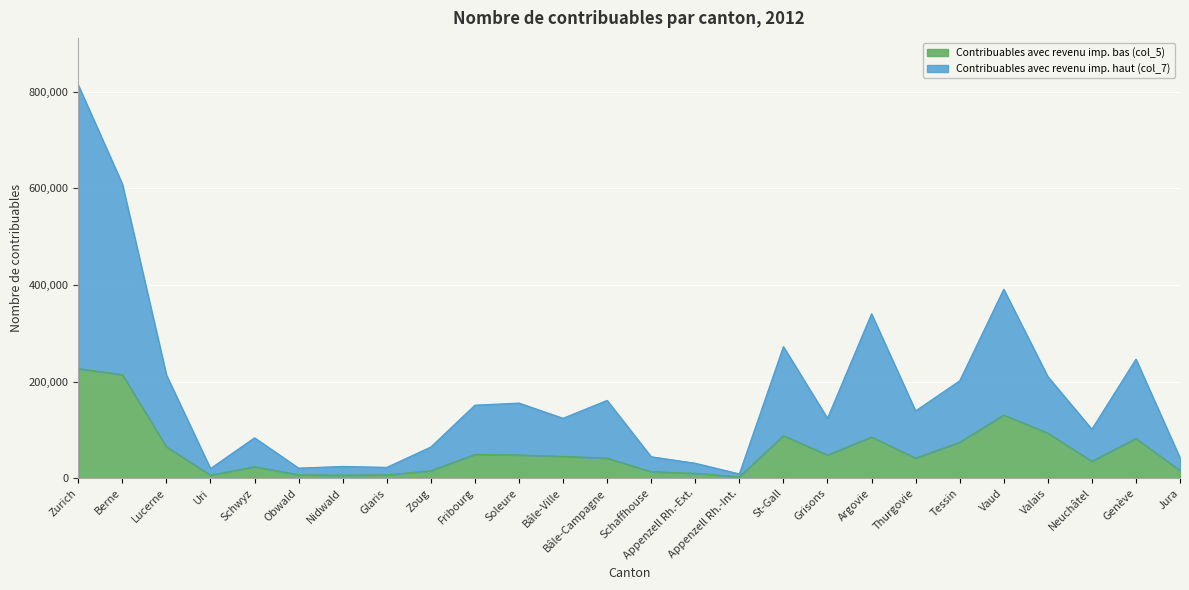

Rank the series at Soleure from highest to lowest value.

Contribuables avec revenu imp. haut (col_7), Contribuables avec revenu imp. bas (col_5)